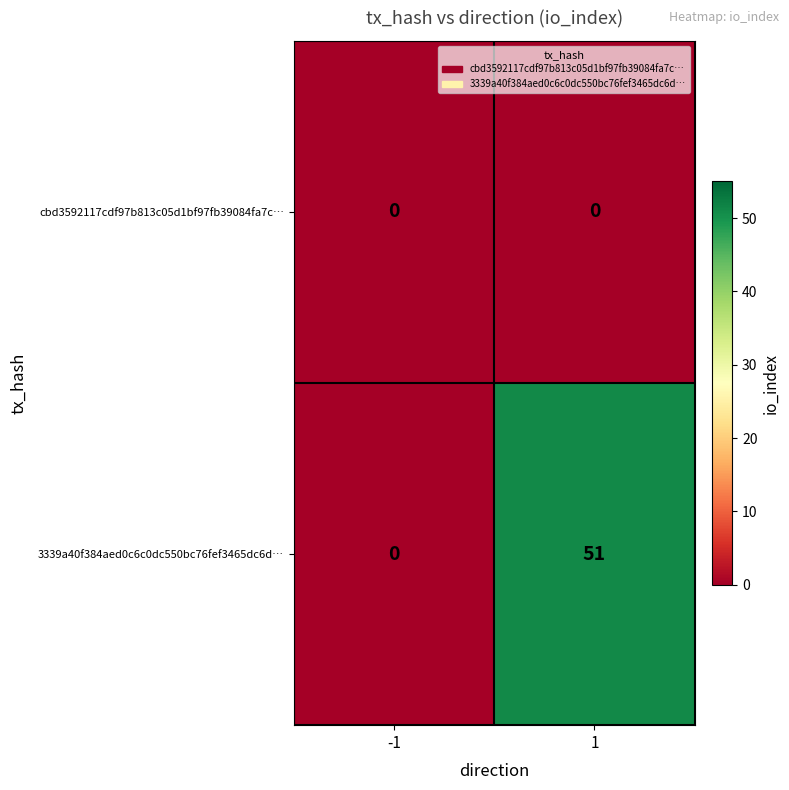

List the series in order of their overall mean, highest first.

3339a40f384aed0c6c0dc550bc76fef3465dc6d…, cbd3592117cdf97b813c05d1bf97fb39084fa7c…